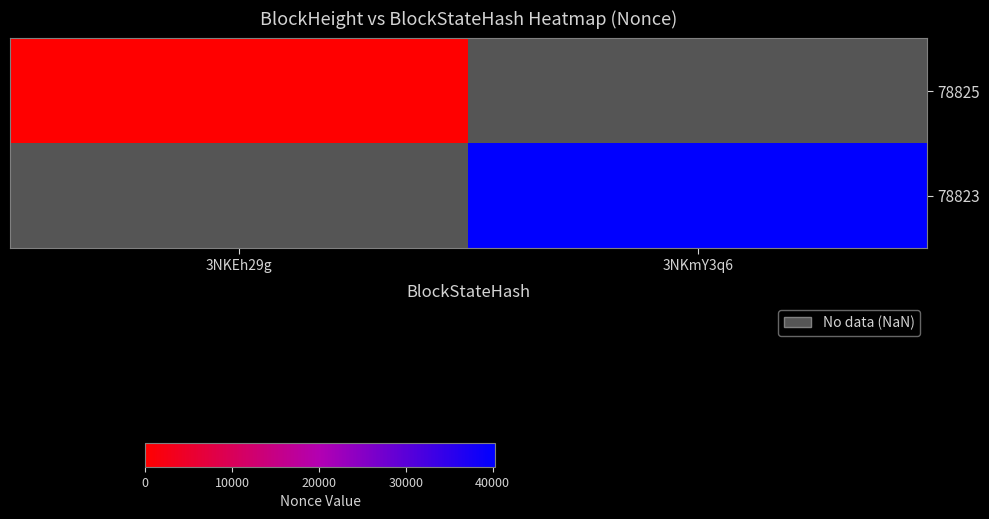

Which label corresponds to the largest value in the chart?

3NKmY3q6